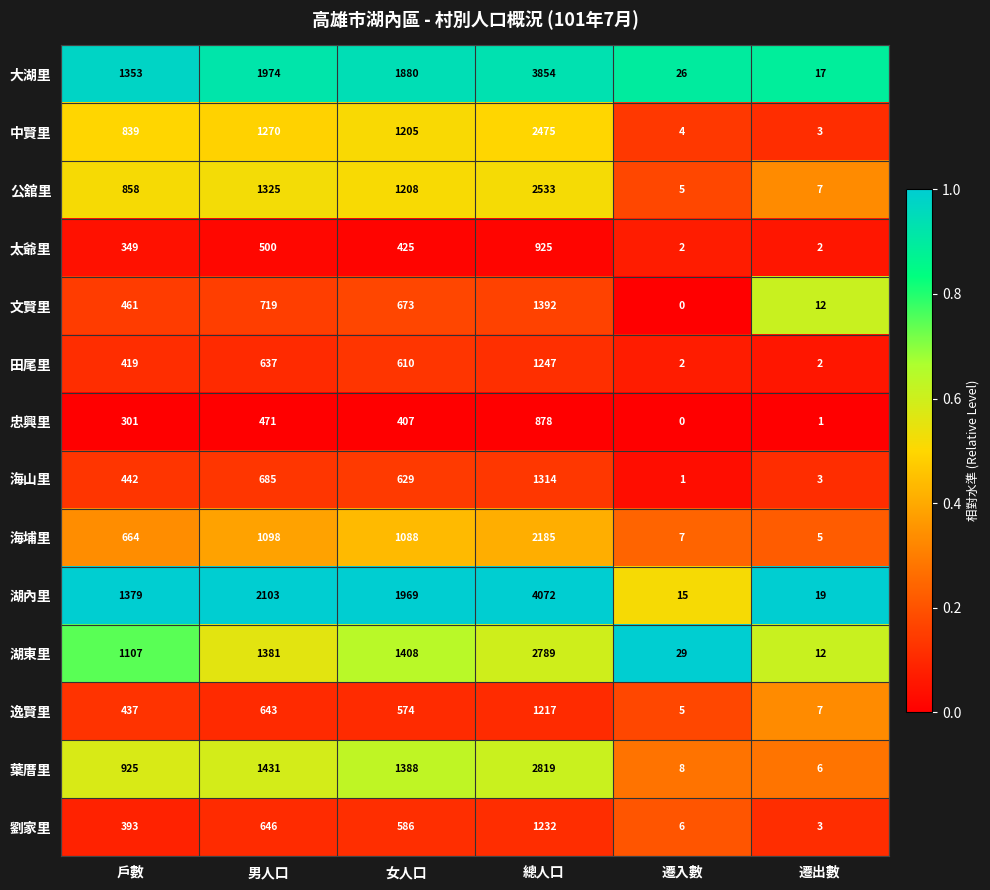

How many distinct data groups are displayed?

14